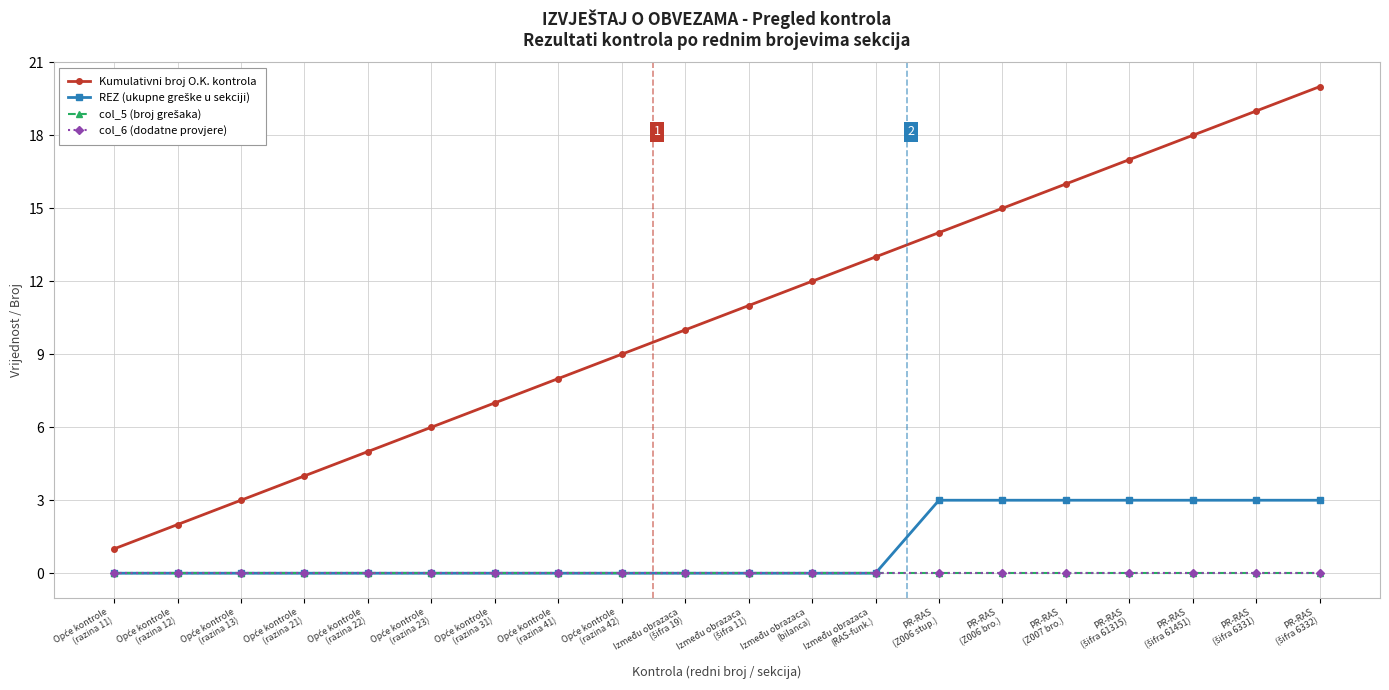

Does the chart have visible grid lines?

Yes